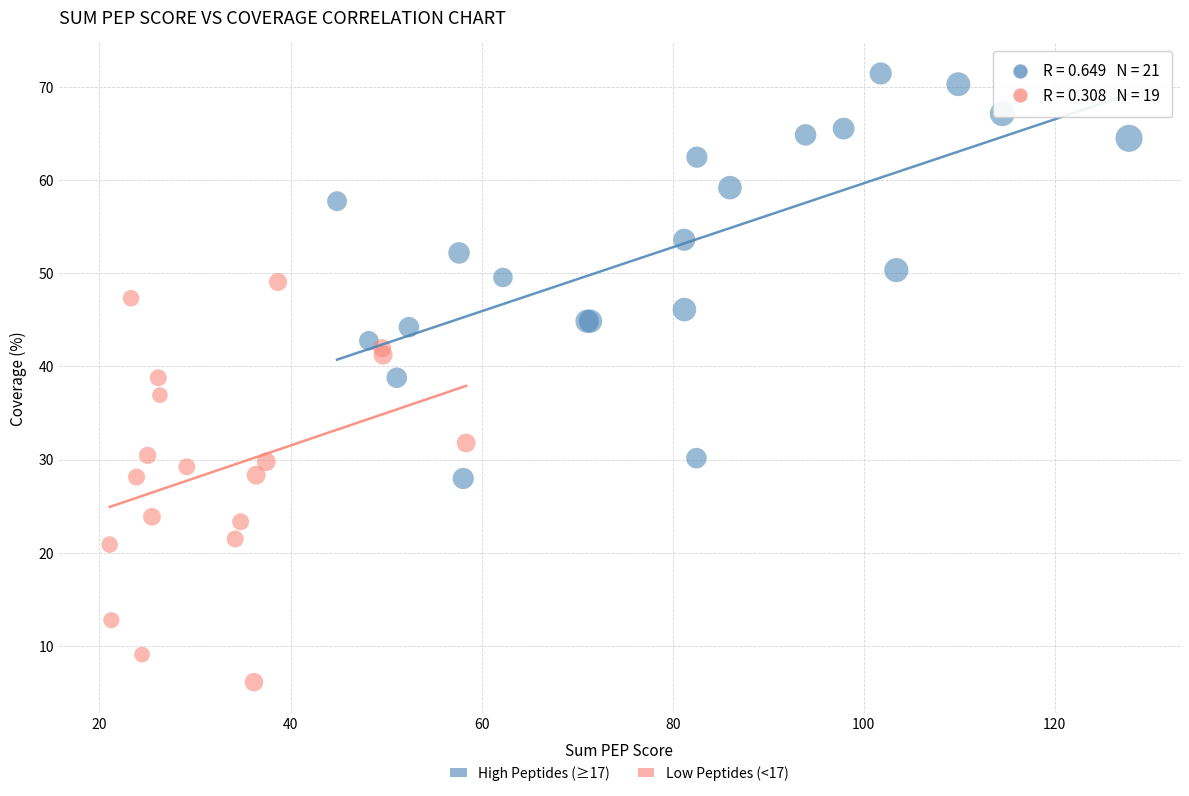

Which series contains the lowest Y value?

Low Peptides (<17)